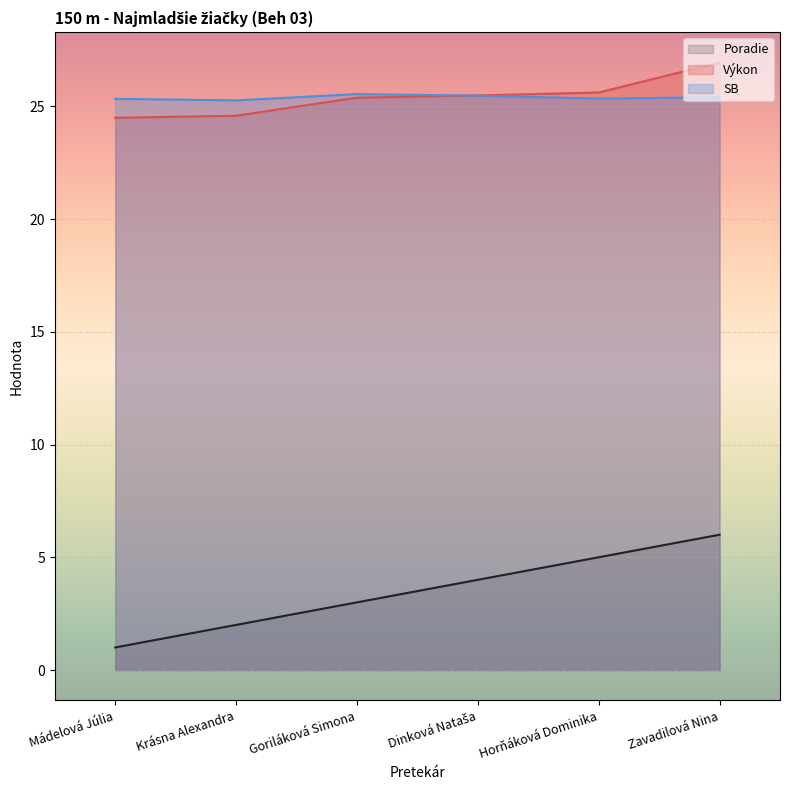

What is the total value across all series at Zavadilová Nina?

58.3